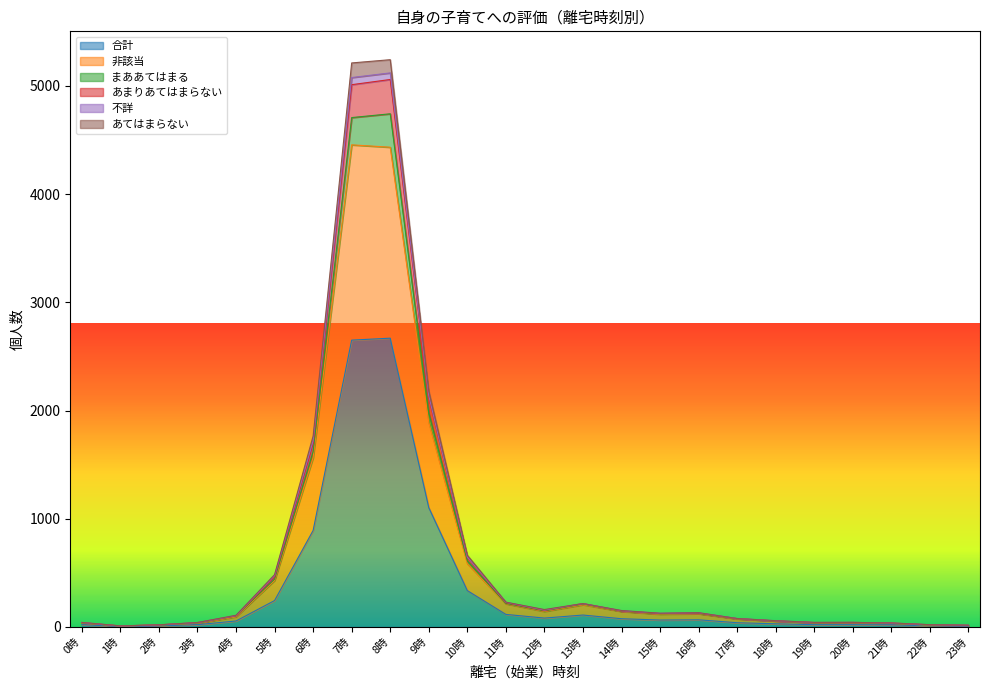

What is the maximum value for 合計?

2669